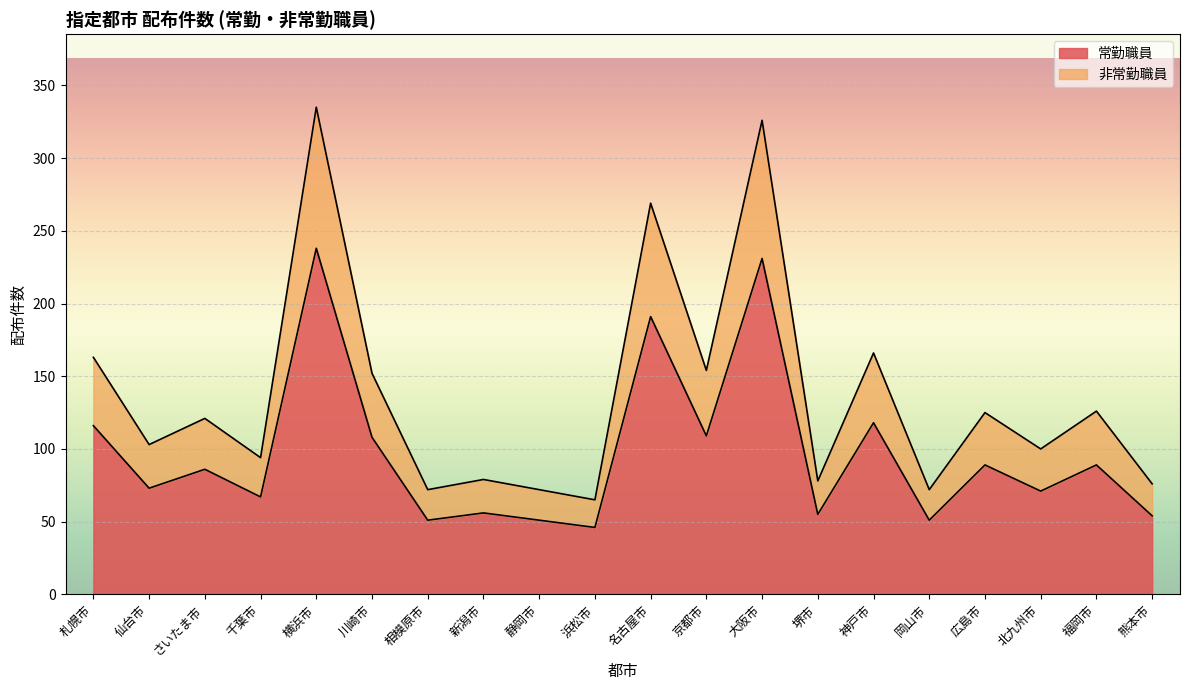

Read the 常勤職員 value at 広島市, to the nearest 5.

90